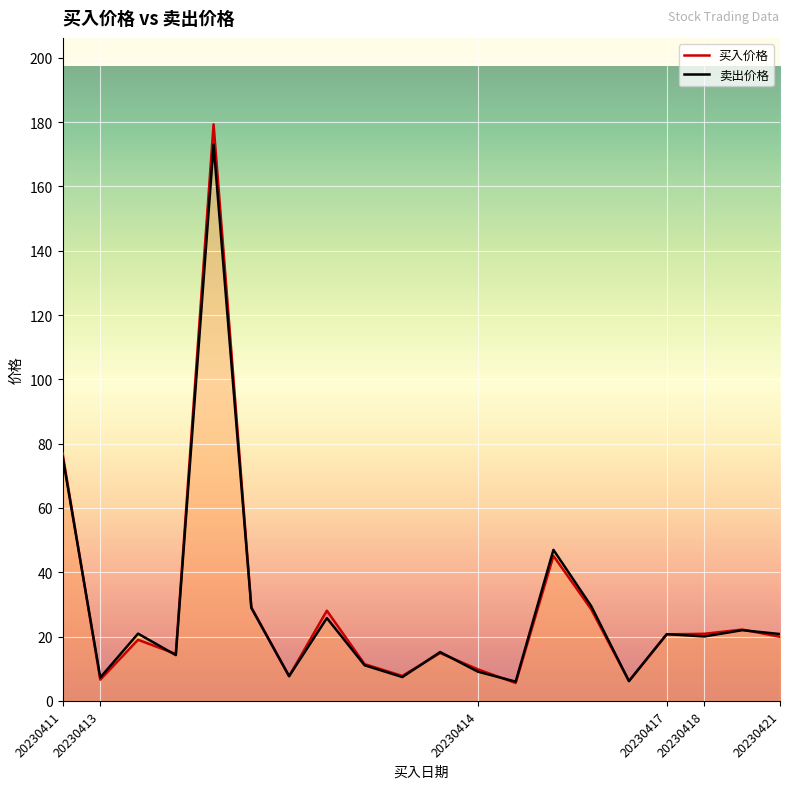

Reading right to left, list all the values displayed in this chart.

买入价格: 20230421=19.9	20230418=22.2	20230418=20.9	20230417=20.7	20230414=6.2	20230414=28.5	20230414=45.1	20230414=5.6	20230414=9.8	20230413=14.9	20230413=7.8	20230413=11.4	20230413=28.1	20230413=7.7	20230413=29.1	20230413=179.3	20230413=14.6	20230413=19.0	20230413=6.6	20230411=77.0
卖出价格: 20230421=20.8	20230418=22.0	20230418=20.1	20230417=20.8	20230414=6.2	20230414=29.5	20230414=47.0	20230414=6.0	20230414=9.1	20230413=15.2	20230413=7.4	20230413=11.1	20230413=25.8	20230413=7.7	20230413=28.9	20230413=173.0	20230413=14.2	20230413=20.9	20230413=7.3	20230411=76.1